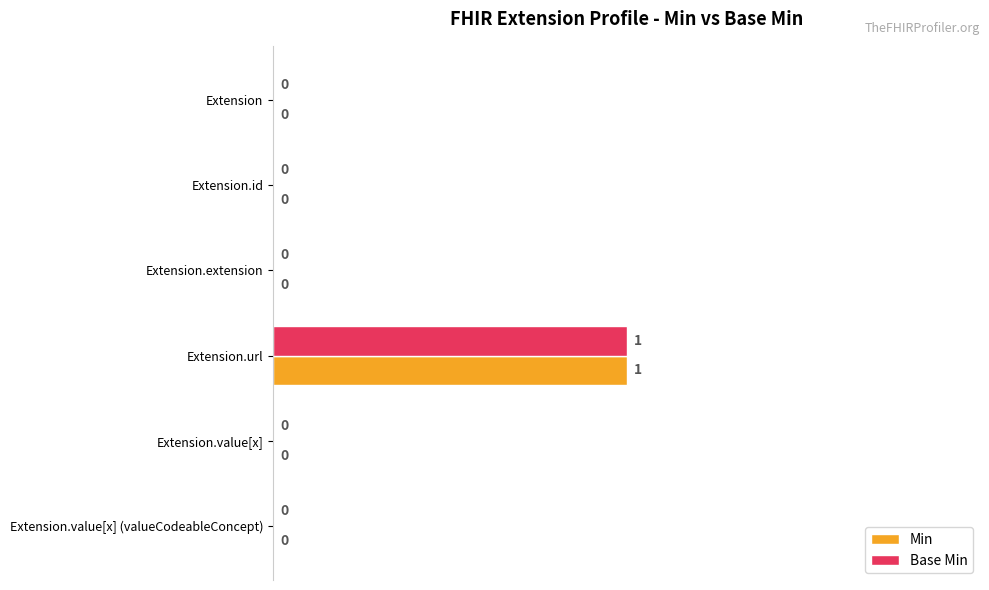

How many Base Min values are between 0 and 1?

6